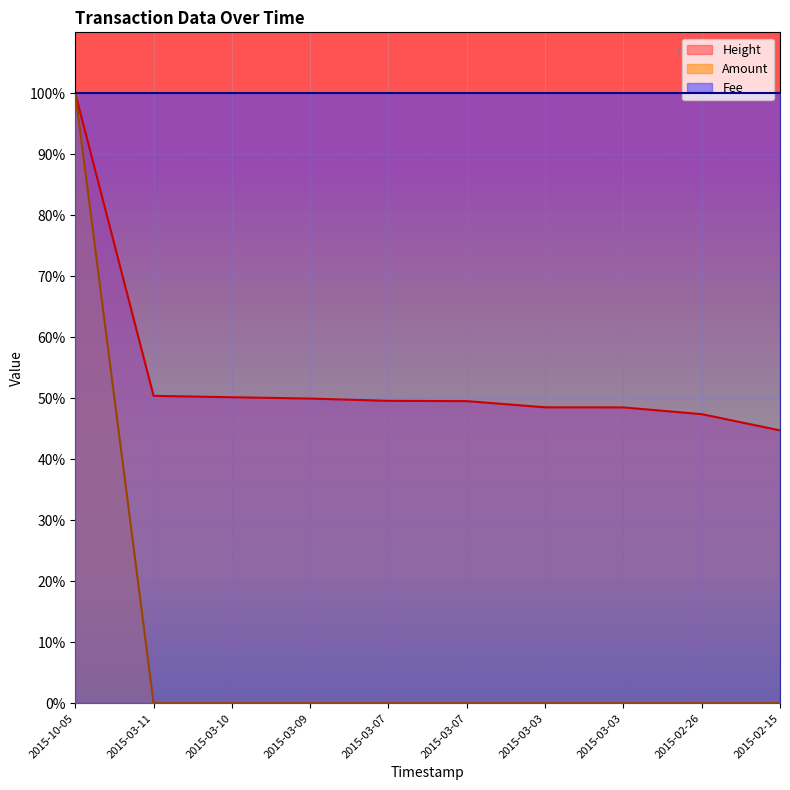

Rank the categories by Height value from highest to lowest.

2015-10-05, 2015-03-11, 2015-03-10, 2015-03-09, 2015-03-07, 2015-03-07, 2015-03-03, 2015-03-03, 2015-02-26, 2015-02-15